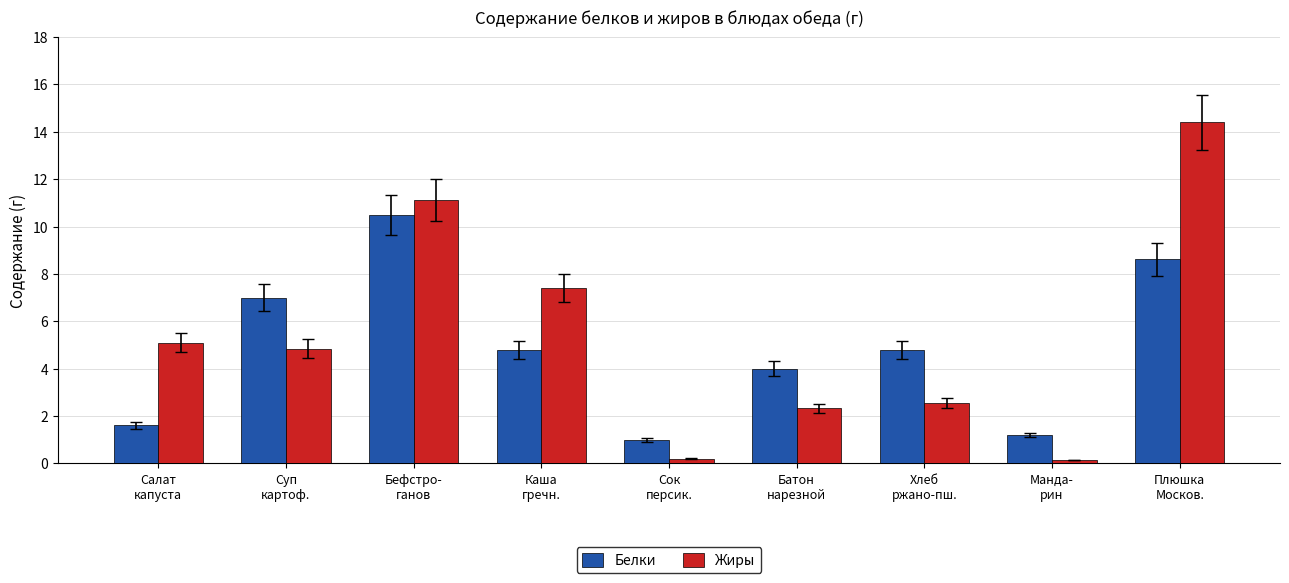

Which series has the widest spread of values?

Жиры